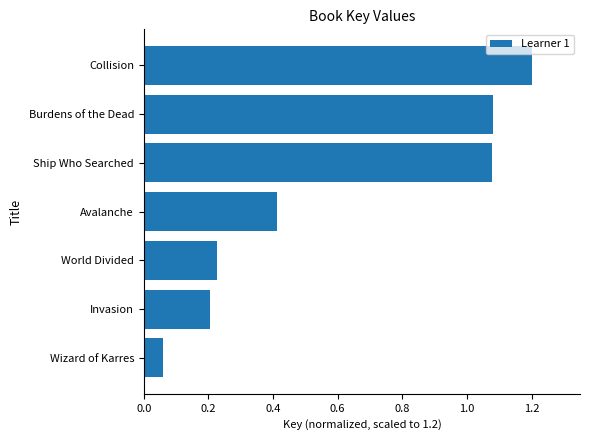

Which has a higher value, Collision or Ship Who Searched?

Collision